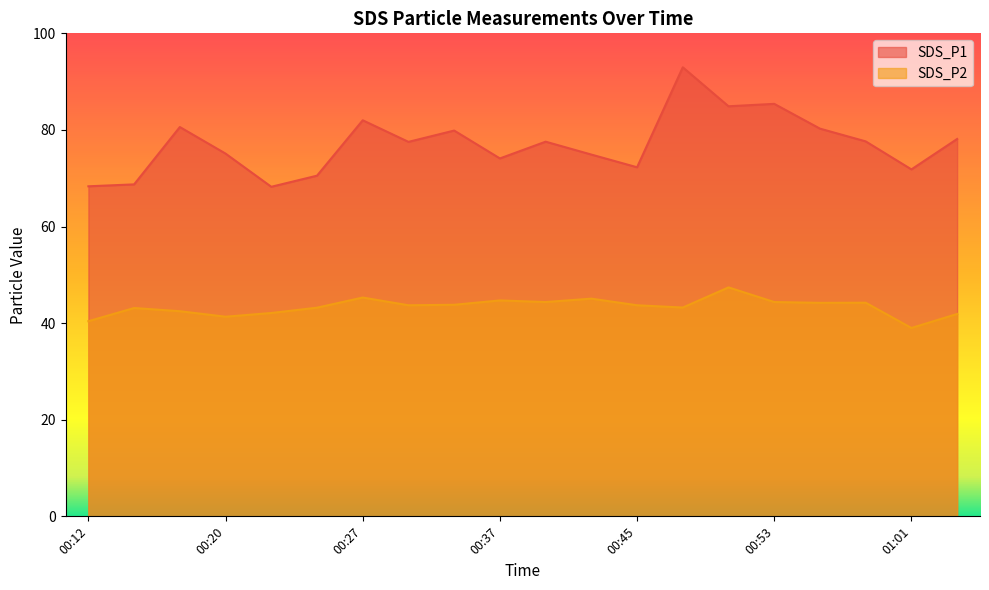

In SDS_P1, how many points are lower than both neighbors (excluding endpoints)?

6